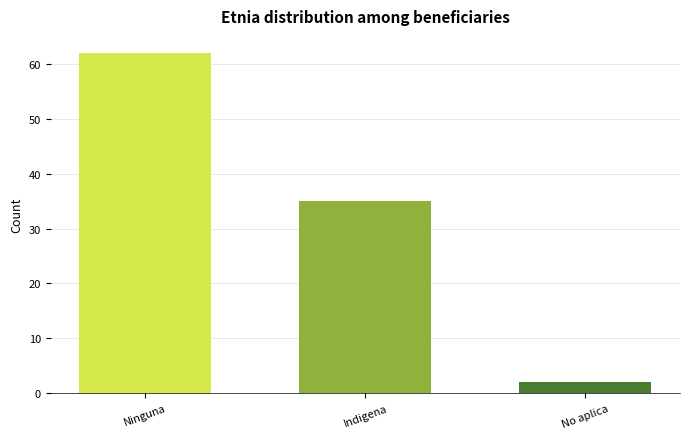

How many values are below 35?

1